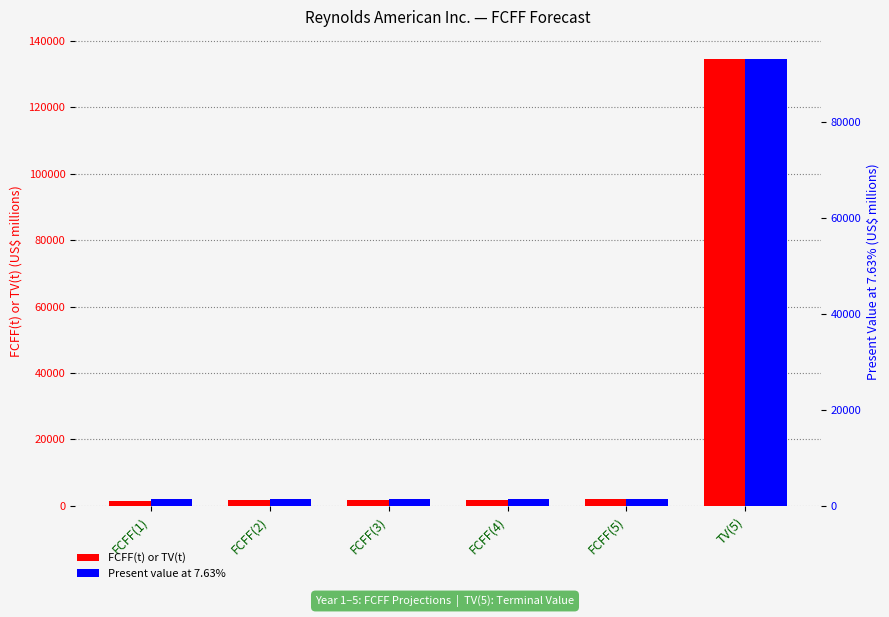

At which category is the sum across all series the highest?

TV(5)